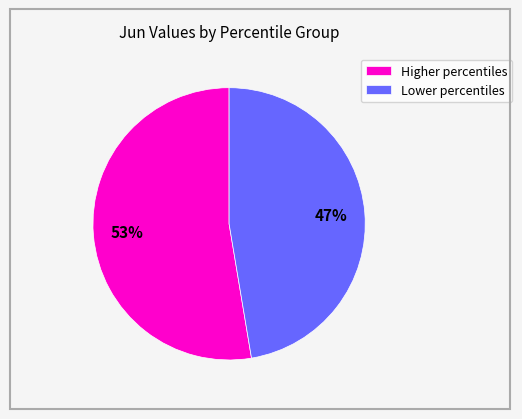

Which category has the smallest portion of the pie?

Lower percentiles